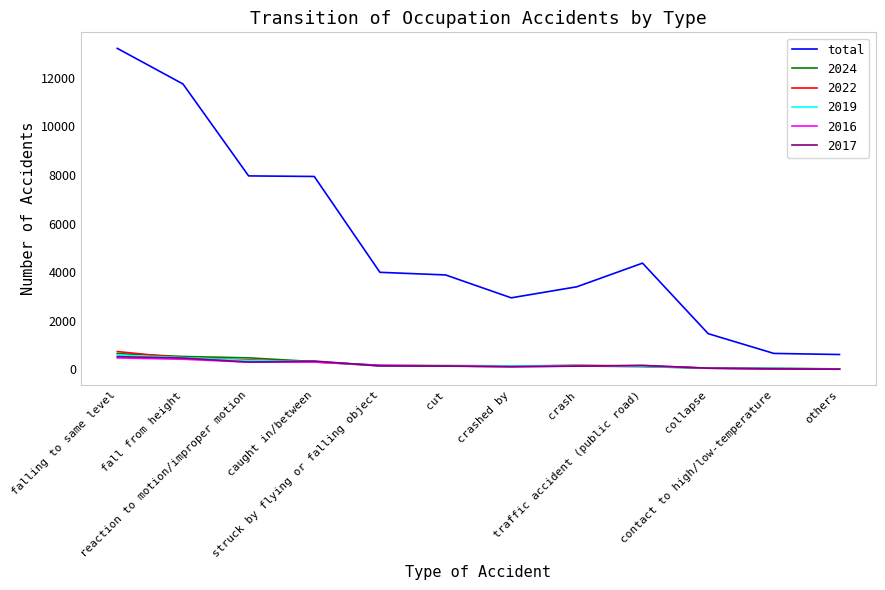

True or false: total and 2019 intersect in this chart.

False